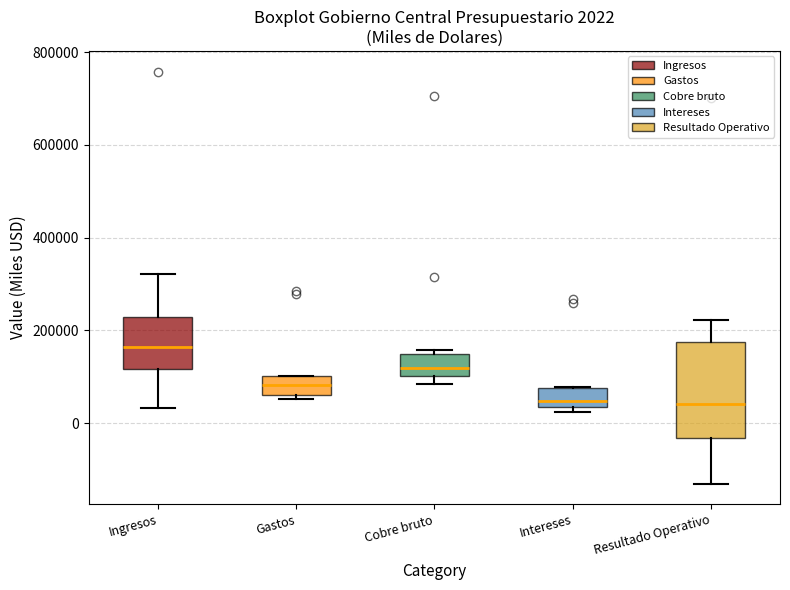

Which box has the highest median line?

Ingresos